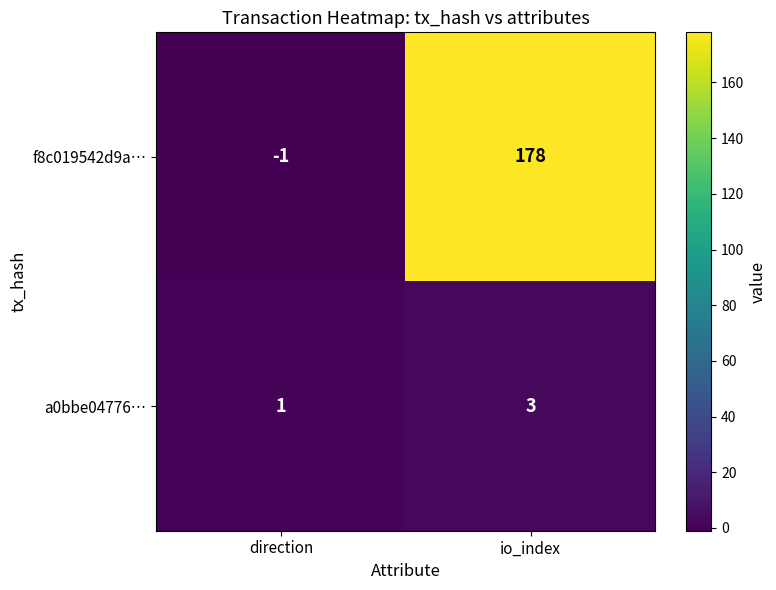

At io_index, list the series in order from smallest to largest.

a0bbe04776…, f8c019542d9a…